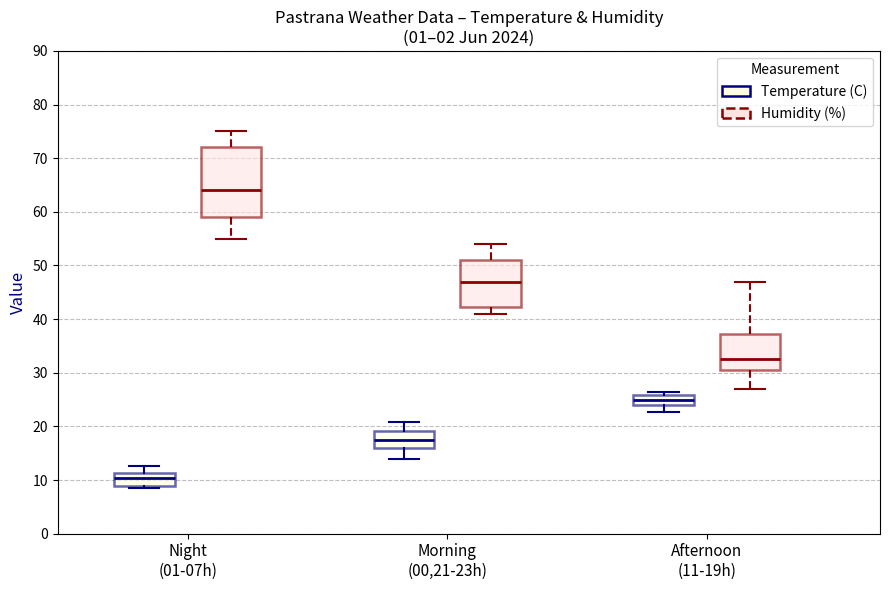

Comparing the boxes themselves (not the whiskers), which one is the tallest?

Night (01-07h) (Humidity (%))